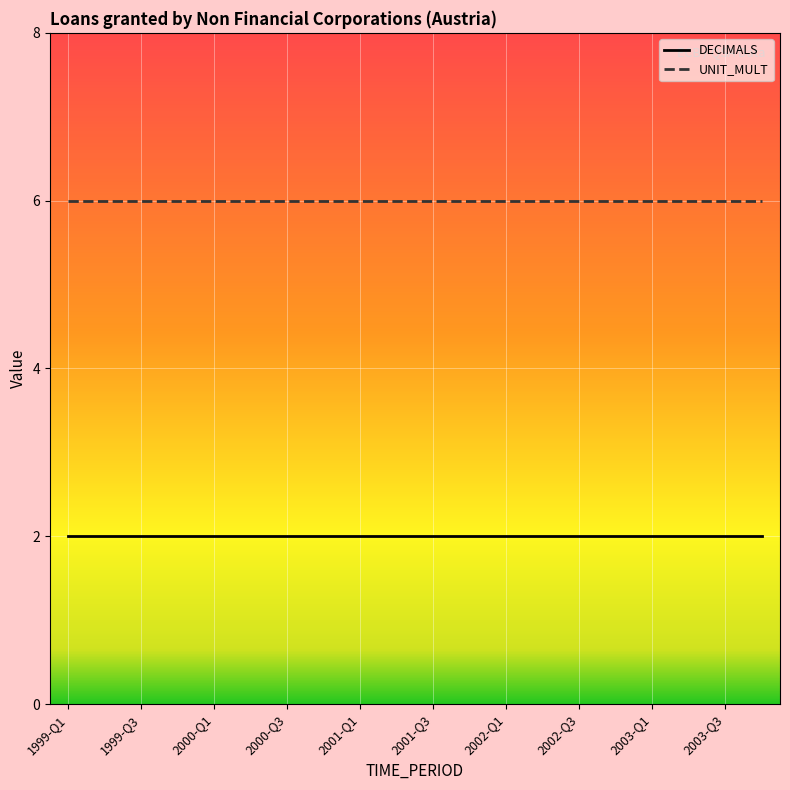

List the series in order of their overall mean, highest first.

UNIT_MULT, DECIMALS